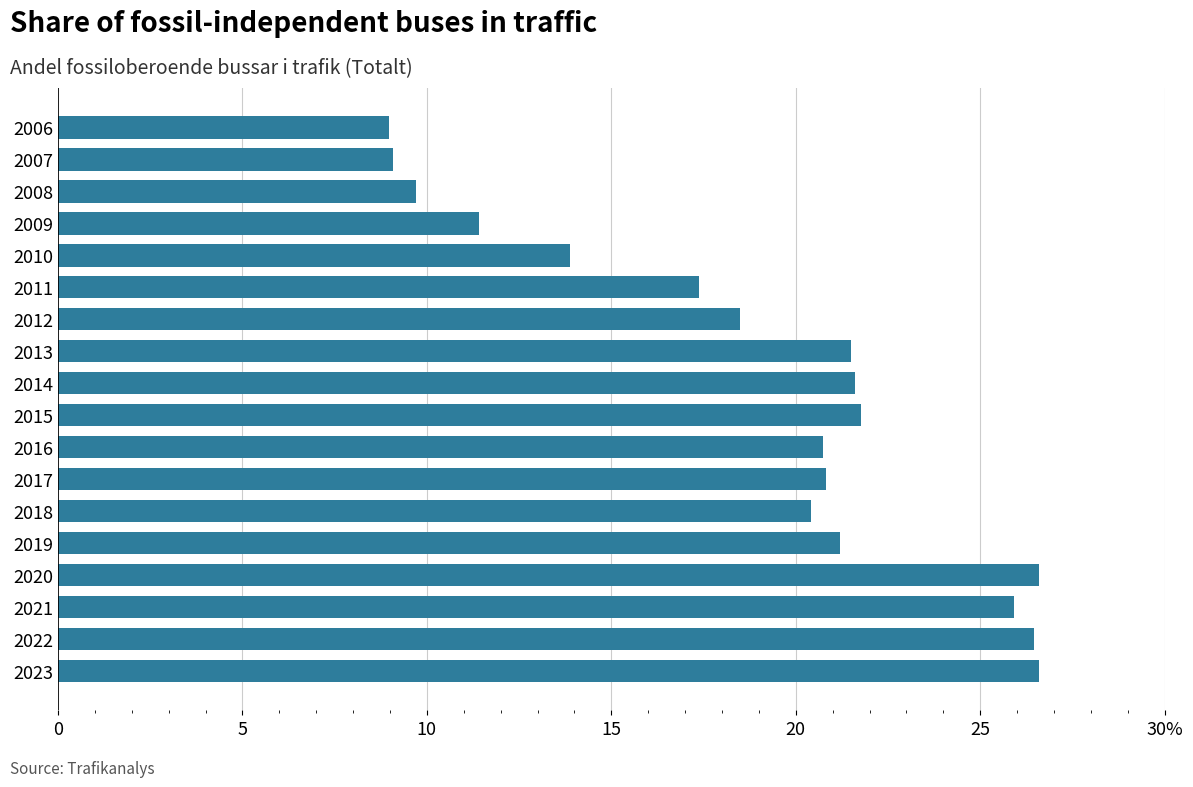

What is the minimum value shown in the chart?

9.0